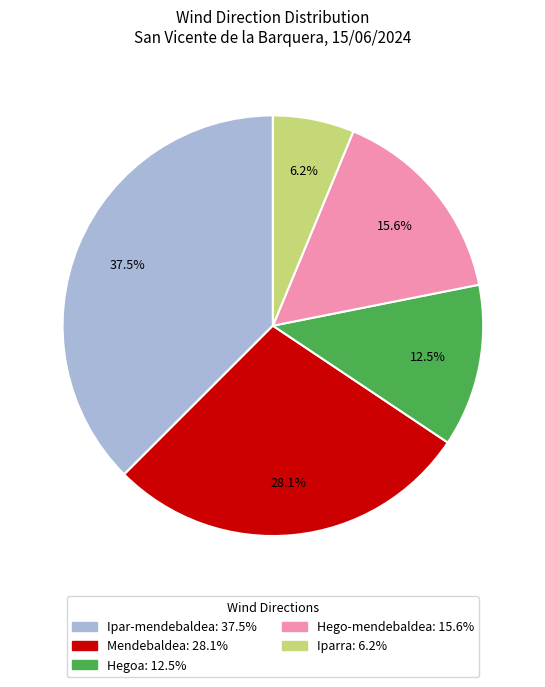

To the nearest percent, what is the average slice percentage?

20%